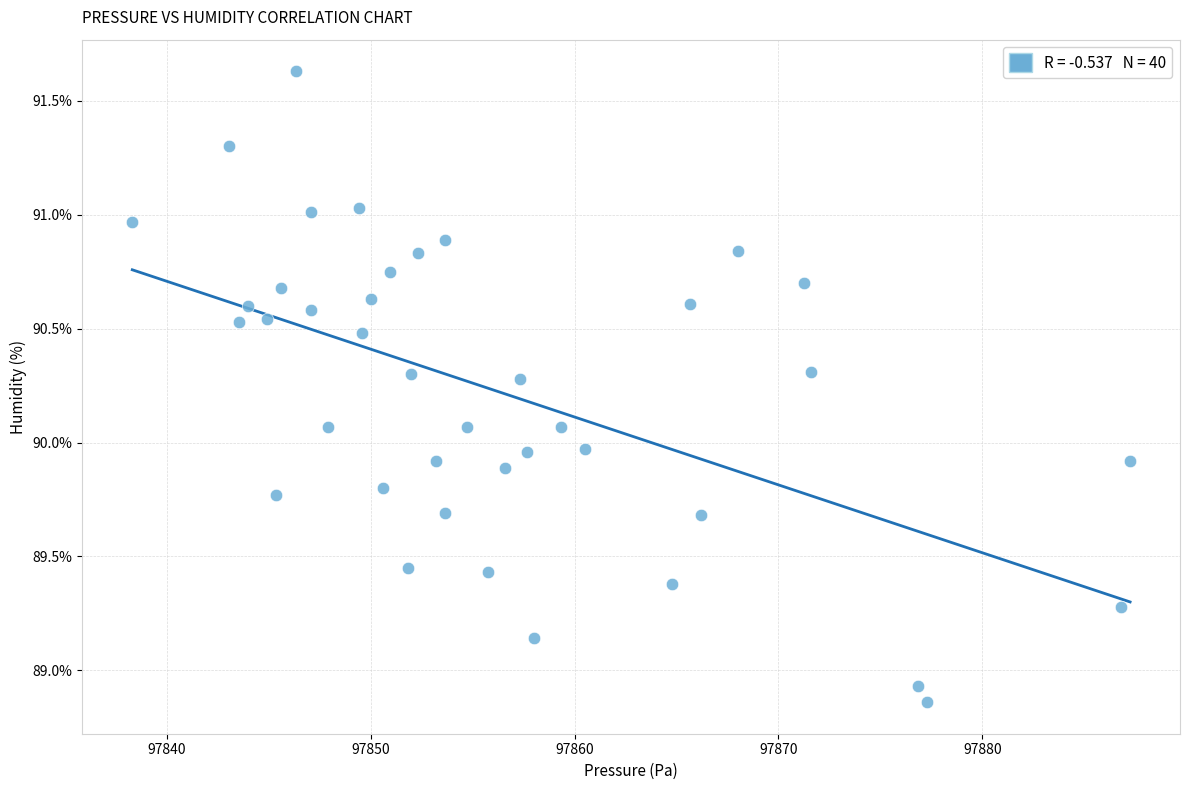

What is the range of Y values (max minus min)?

2.8